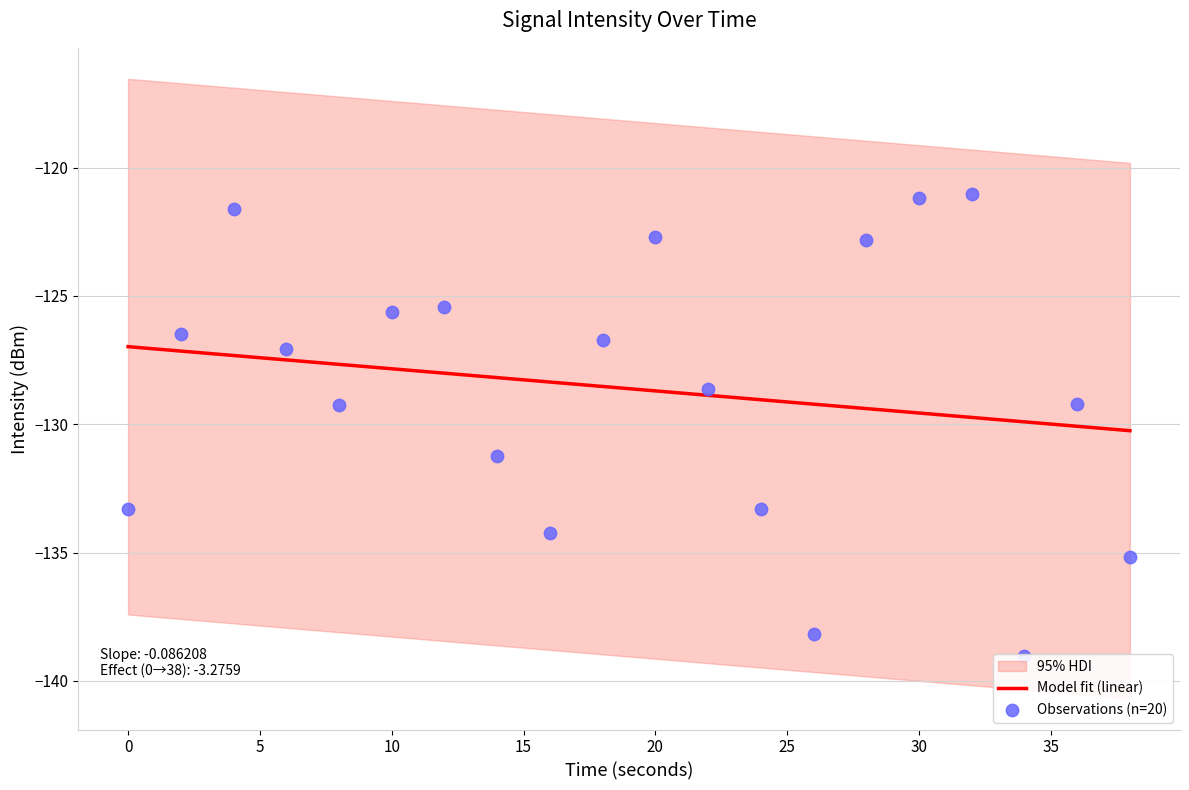

What is the change in value from 10 to 22?

-3.0